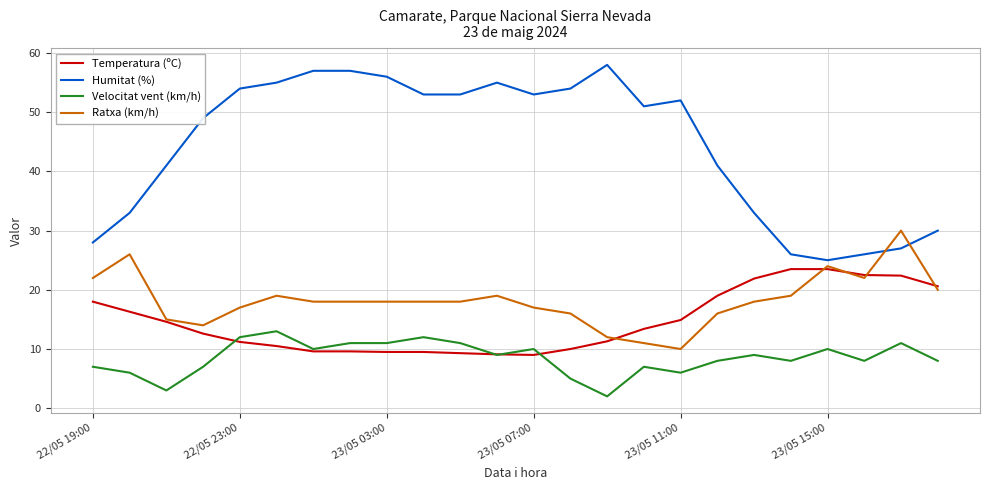

Which series has the largest range (max minus min)?

Humitat (%)